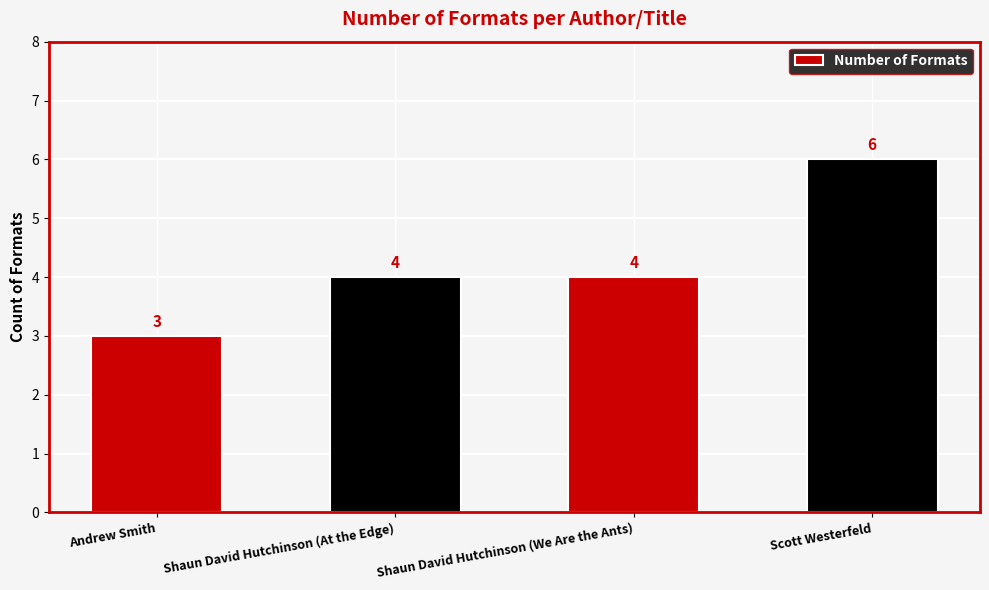

What is the maximum value shown in the chart?

6